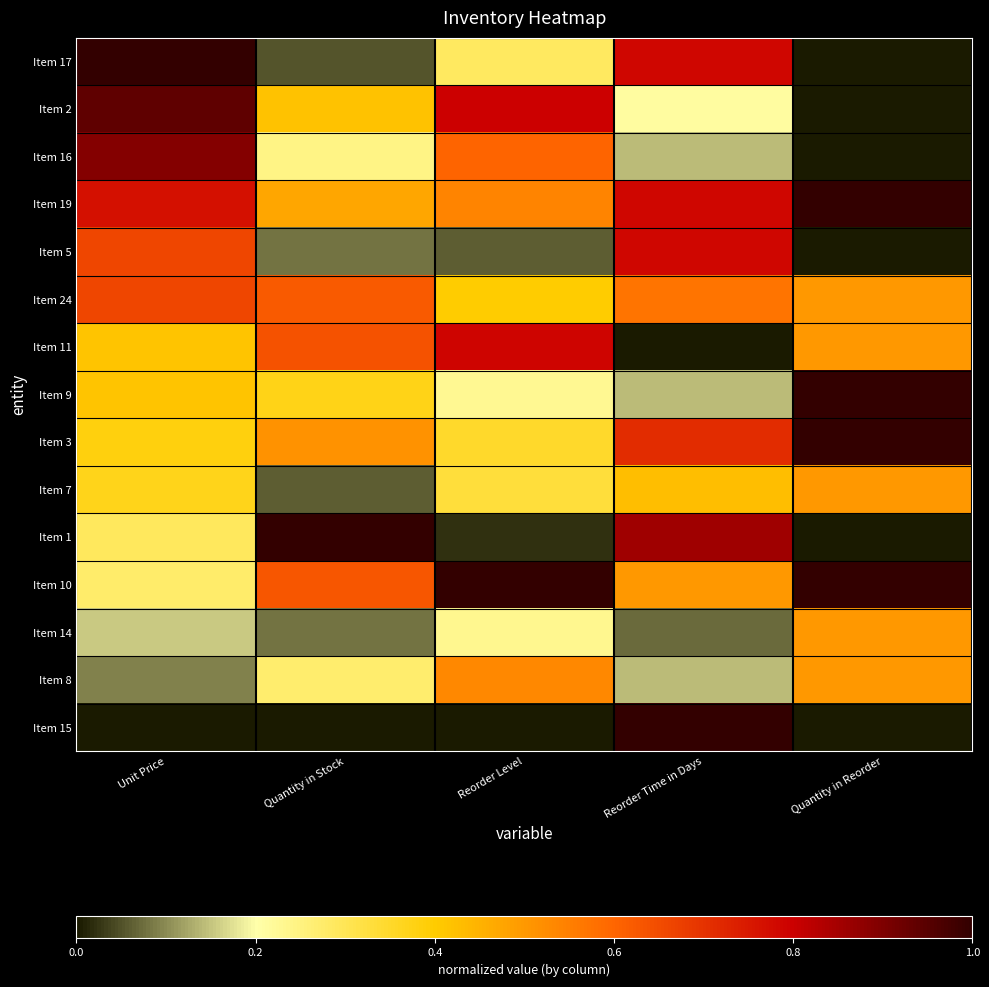

What is the greatest value displayed?

1.0